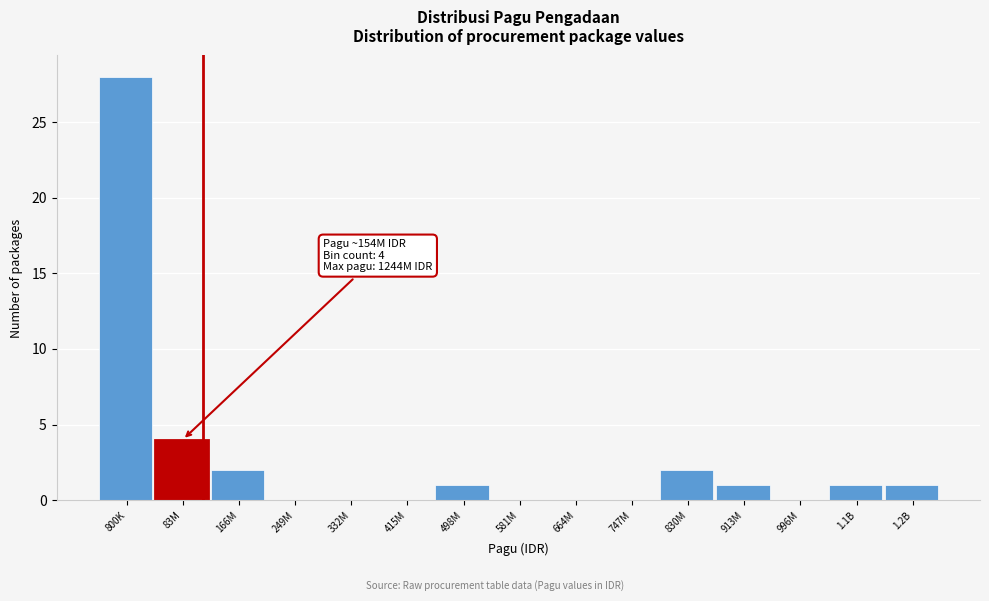

Reading left to right, list all the values displayed in this chart.

800K=28	83M=4	166M=2	249M=0	332M=0	415M=0	498M=1	581M=0	664M=0	747M=0	830M=2	913M=1	996M=0	1.1B=1	1.2B=1